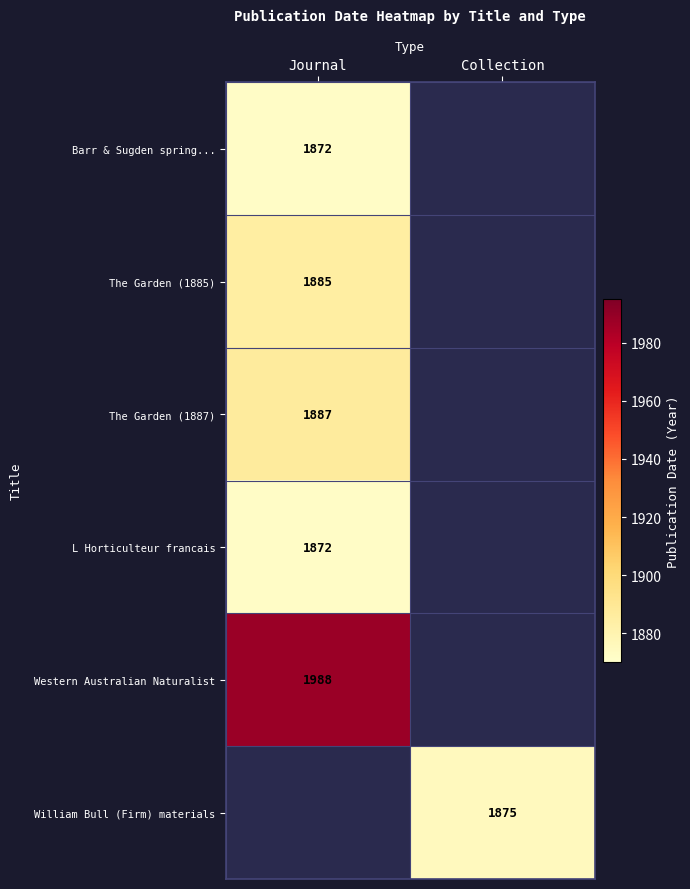

Is it true that Western Australian Naturalist equals 1988 at Journal?

True